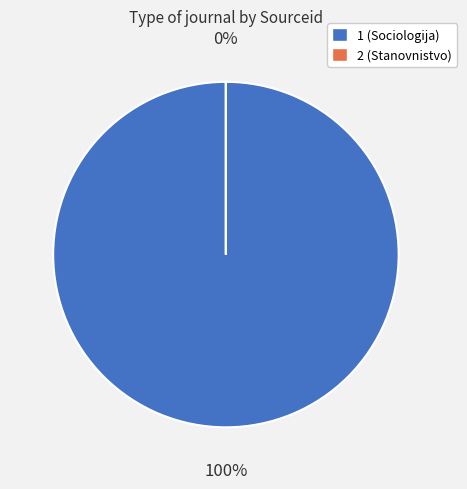

To the nearest percent, what is the combined percentage of 1 (Sociologija) and 2 (Stanovnistvo)?

100%